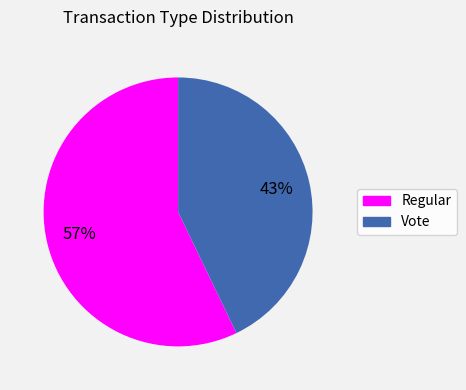

True or false: Regular accounts for 57% of the total.

True